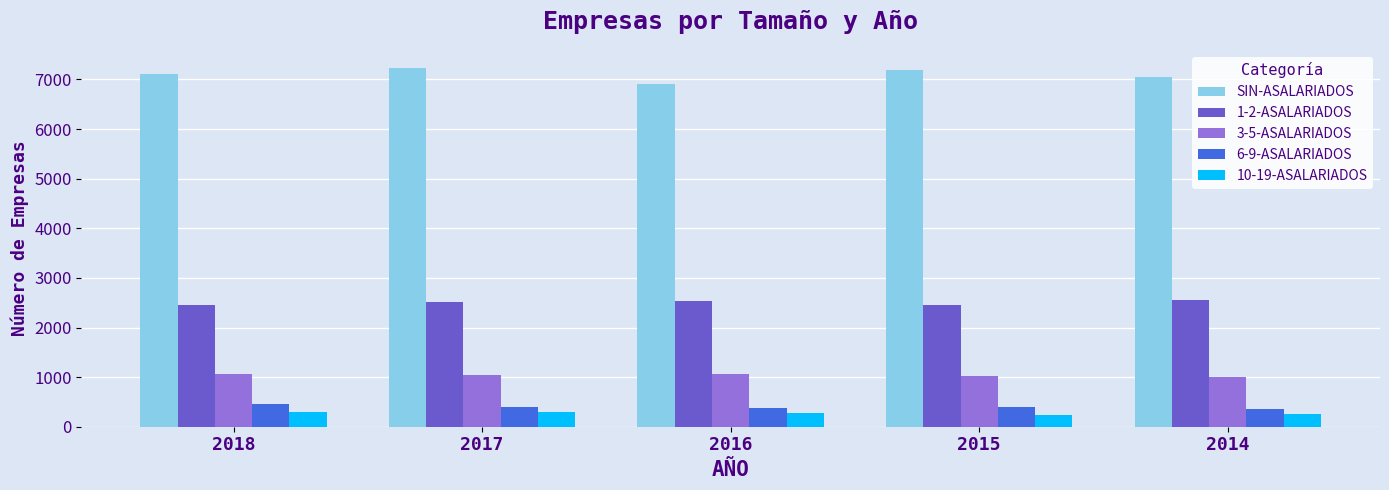

What is the value of the 1-2-ASALARIADOS bar at the 2nd from the left?

2515